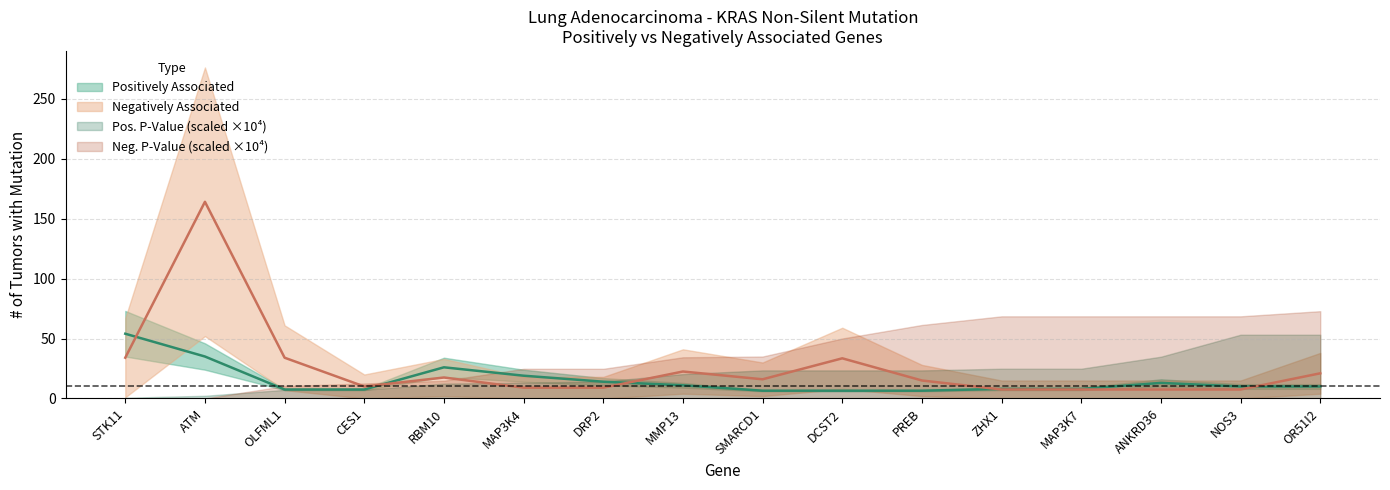

After their last crossing, which series has the higher values: Negatively Associated - Tumors with Co-Mutation or Negatively Associated - P-Value?

Negatively Associated - Tumors with Co-Mutation